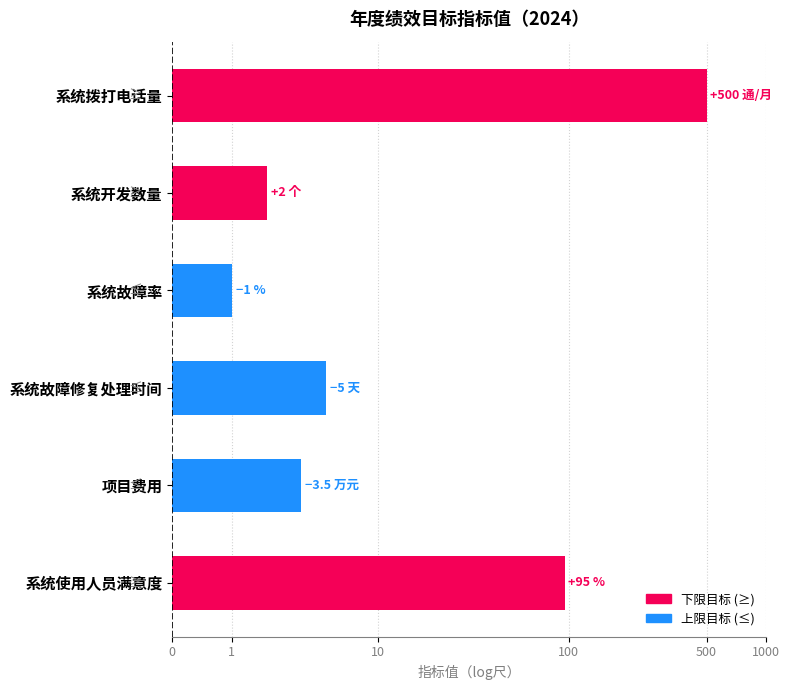

Are the bars grouped side by side (vs. stacked)?

No